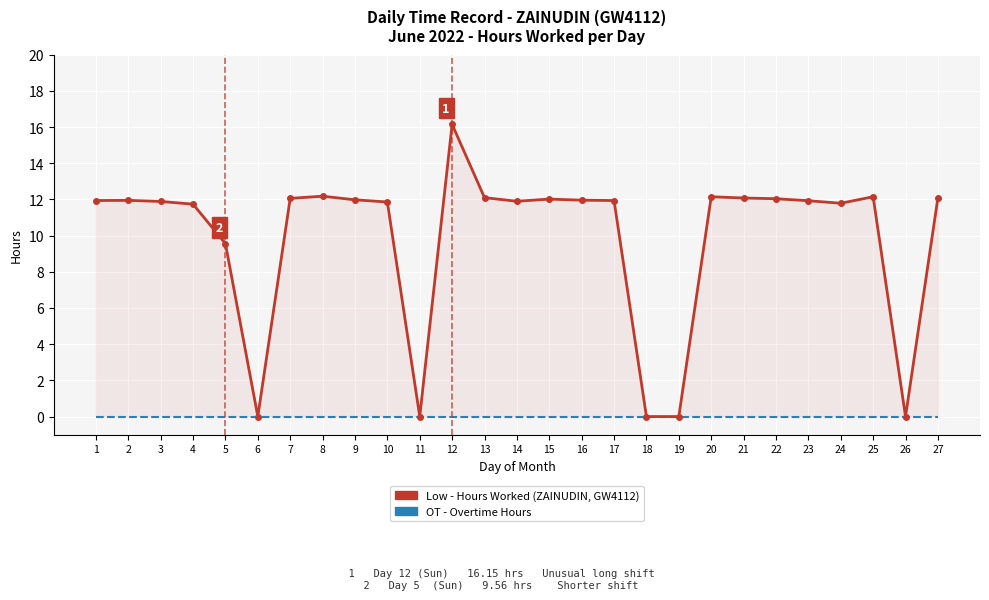

True or false: OT - Overtime Hours and Low - Hours Worked (ZAINUDIN, GW4112) intersect in this chart.

False